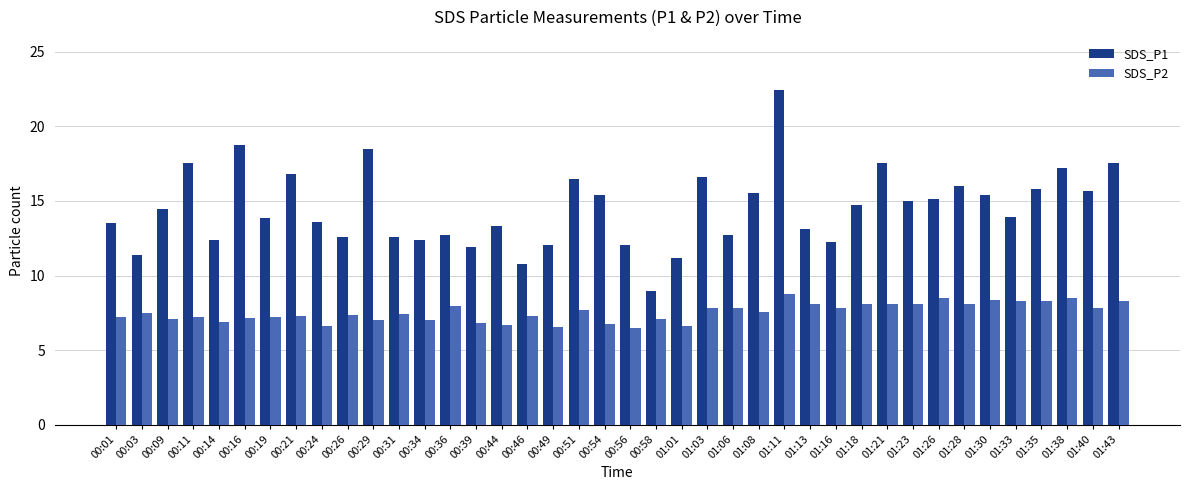

What is the difference between the SDS_P2 values at 01:33 and 01:40?

0.5